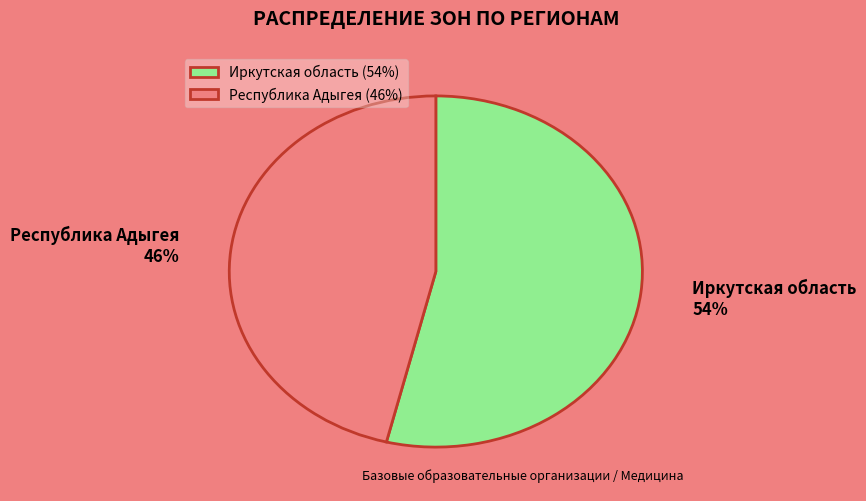

Which category has the smallest portion of the pie?

Республика Адыгея